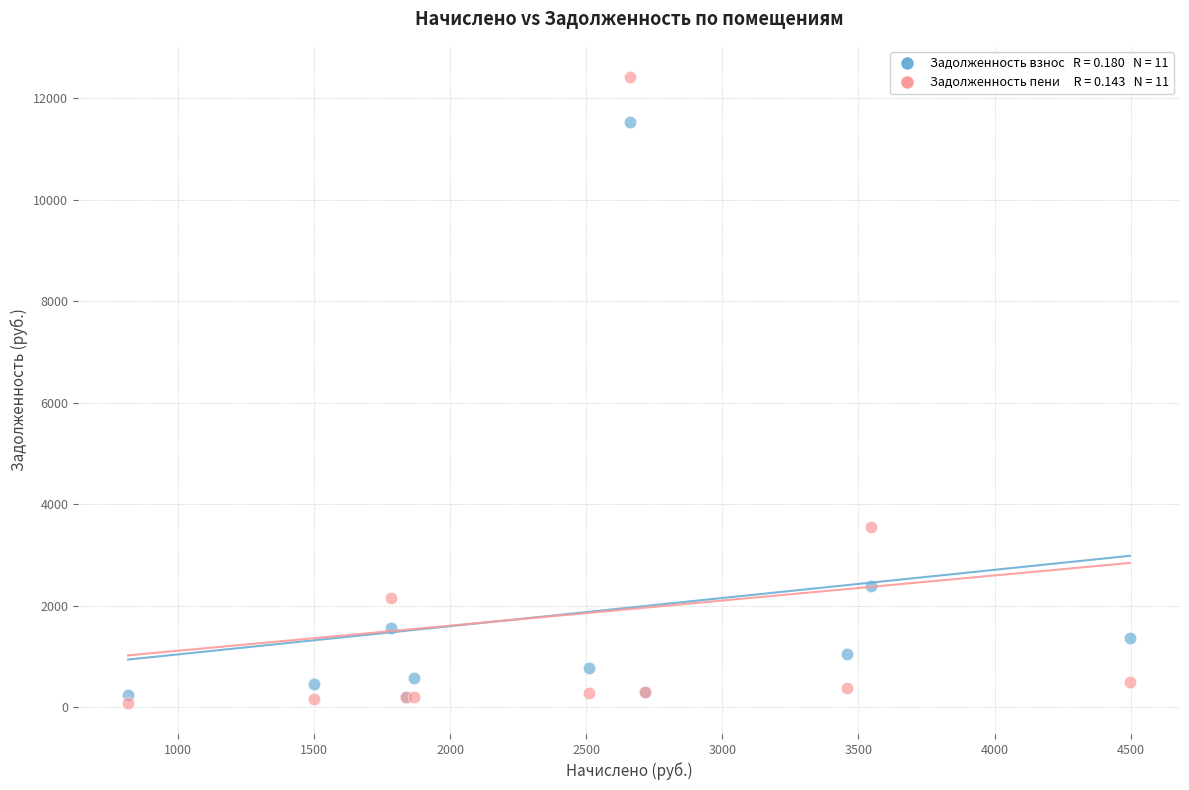

Across all series, what Y value is closest to 6256?

3545.8